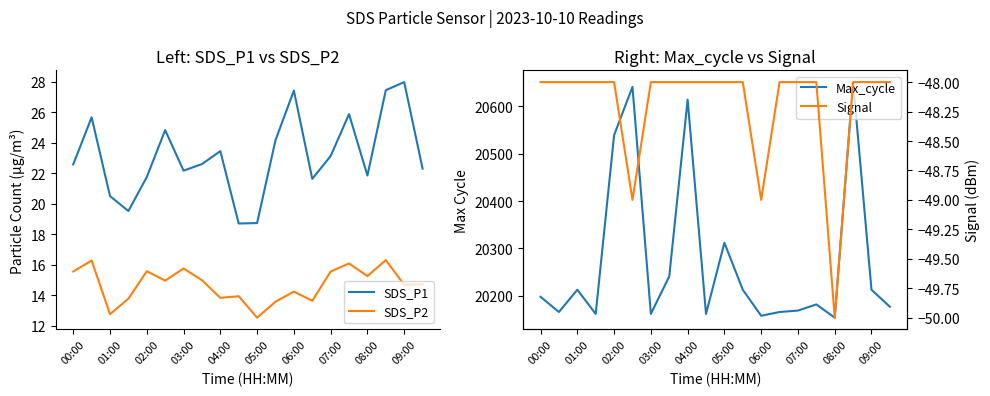

What value does the SDS_P1 series have at 00:00?

22.6